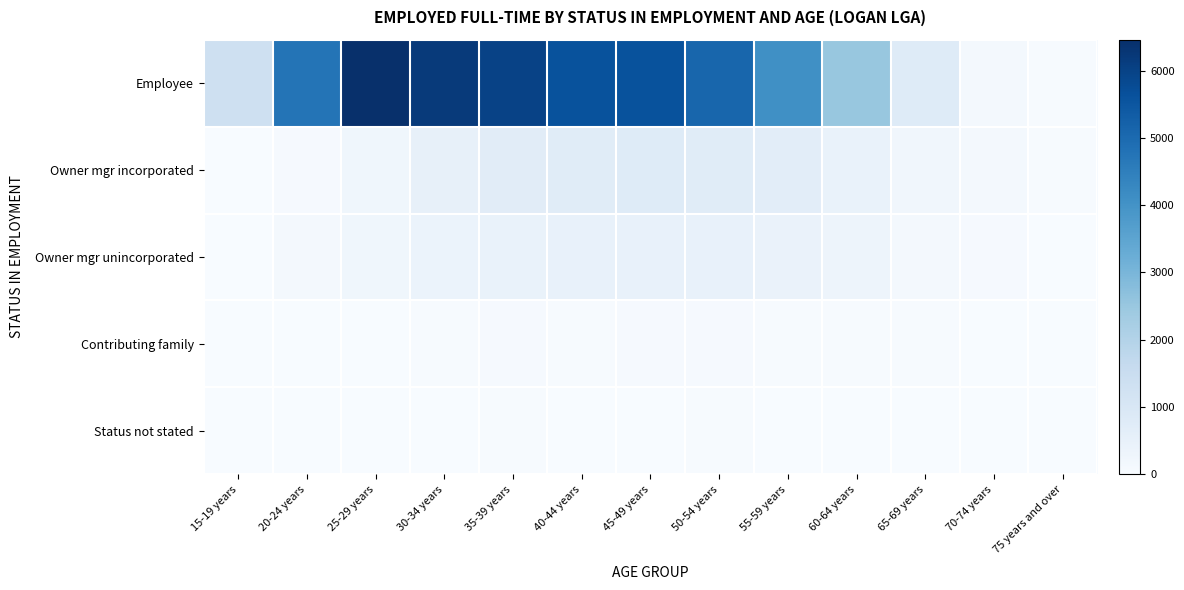

Reading left to right, list all the values displayed in this chart.

Employee: 15-19 years=1317	20-24 years=4764	25-29 years=6461	30-34 years=6203	35-39 years=5991	40-44 years=5625	45-49 years=5621	50-54 years=5117	55-59 years=4081	60-64 years=2499	65-69 years=793	70-74 years=148	75 years and over=39
Owner mgr incorporated: 15-19 years=0	20-24 years=56	25-29 years=240	30-34 years=505	35-39 years=711	40-44 years=733	45-49 years=783	50-54 years=742	55-59 years=658	60-64 years=450	65-69 years=223	70-74 years=118	75 years and over=47
Owner mgr unincorporated: 15-19 years=7	20-24 years=106	25-29 years=249	30-34 years=379	35-39 years=443	40-44 years=471	45-49 years=487	50-54 years=462	55-59 years=416	60-64 years=304	65-69 years=142	70-74 years=58	75 years and over=17
Contributing family: 15-19 years=0	20-24 years=7	25-29 years=19	30-34 years=50	35-39 years=55	40-44 years=47	45-49 years=66	50-54 years=62	55-59 years=43	60-64 years=38	65-69 years=27	70-74 years=17	75 years and over=11
Status not stated: 15-19 years=8	20-24 years=10	25-29 years=17	30-34 years=20	35-39 years=34	40-44 years=25	45-49 years=21	50-54 years=27	55-59 years=18	60-64 years=20	65-69 years=12	70-74 years=0	75 years and over=3